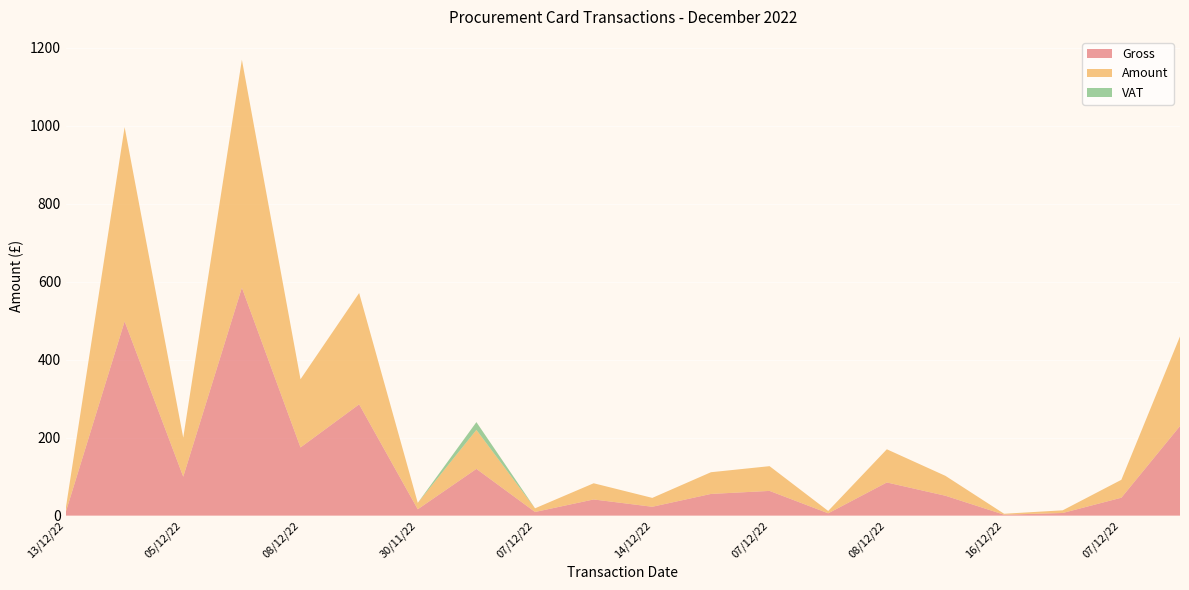

Reading left to right, what are all the values shown in this chart?

Gross: 11.0	498.5	100.0	585.0	175.0	285.6	16.4	120.0	9.4	41.5	22.8	55.7	63.5	6.0	85.1	51.0	2.4	6.8	46.0	229.9
Amount: 11.0	498.5	100.0	585.0	175.0	285.6	16.4	100.0	9.4	41.5	22.8	55.7	63.5	6.0	85.1	51.0	2.4	6.8	46.0	229.9
VAT: 0.0	0.0	0.0	0.0	0.0	0.0	0.0	20.0	0.0	0.0	0.0	0.0	0.0	0.0	0.0	0.0	0.0	0.0	0.0	0.0